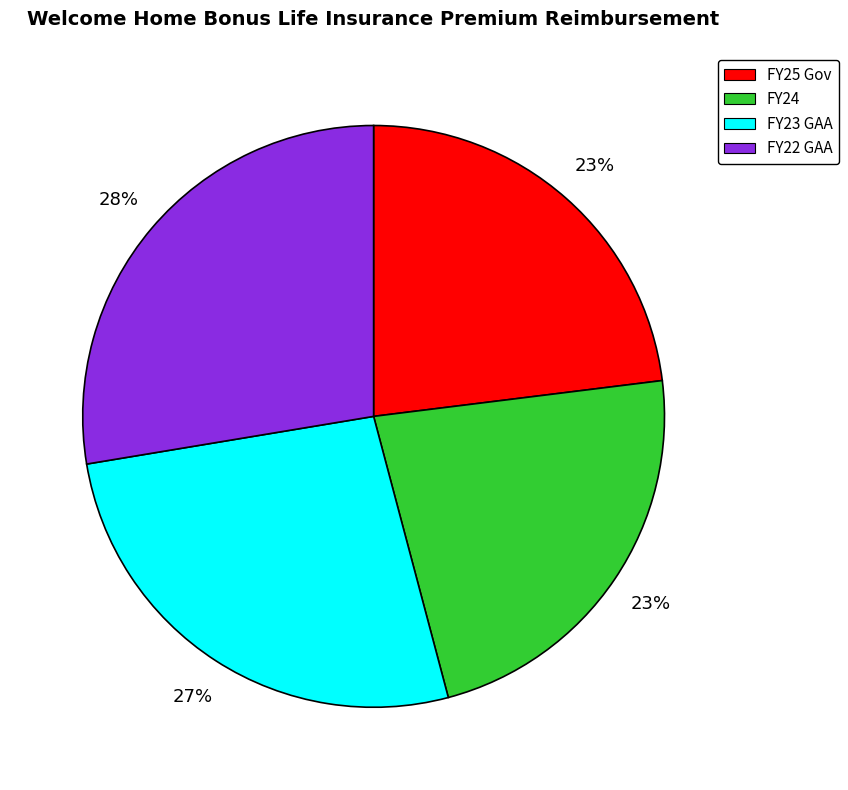

Which has a higher value, FY24 or FY23 GAA?

FY23 GAA